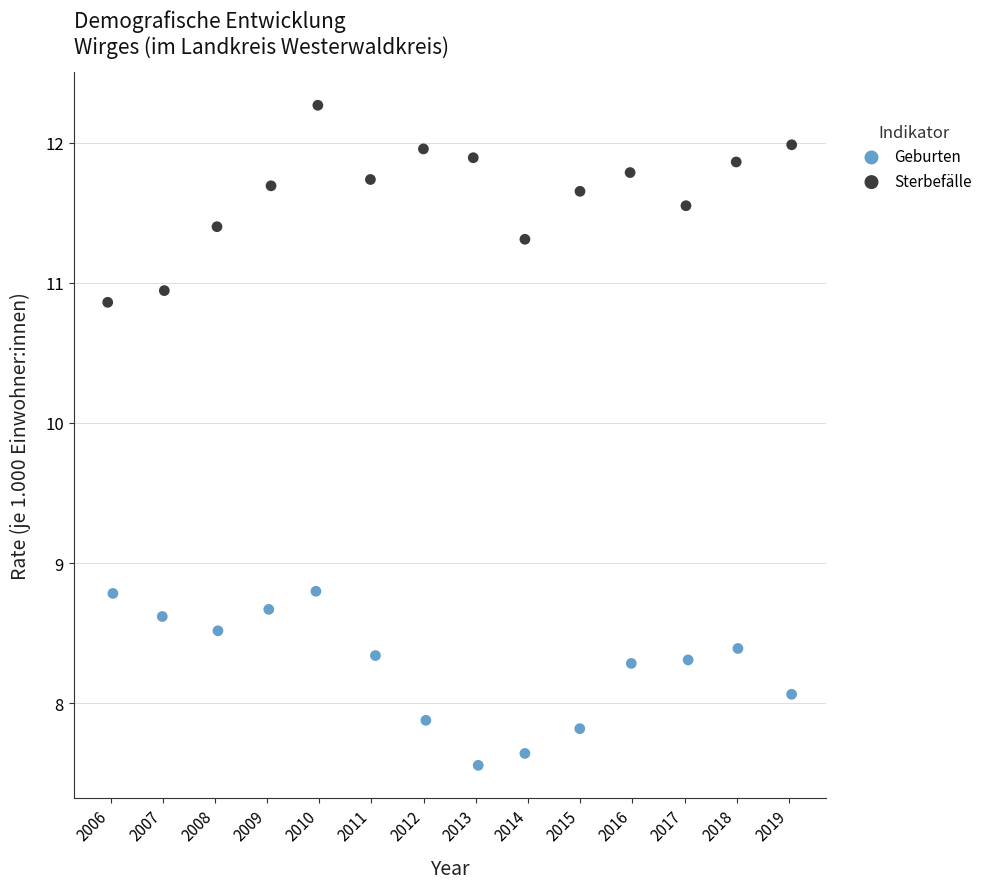

What are all the series names shown in the legend?

Geburten, Sterbefälle